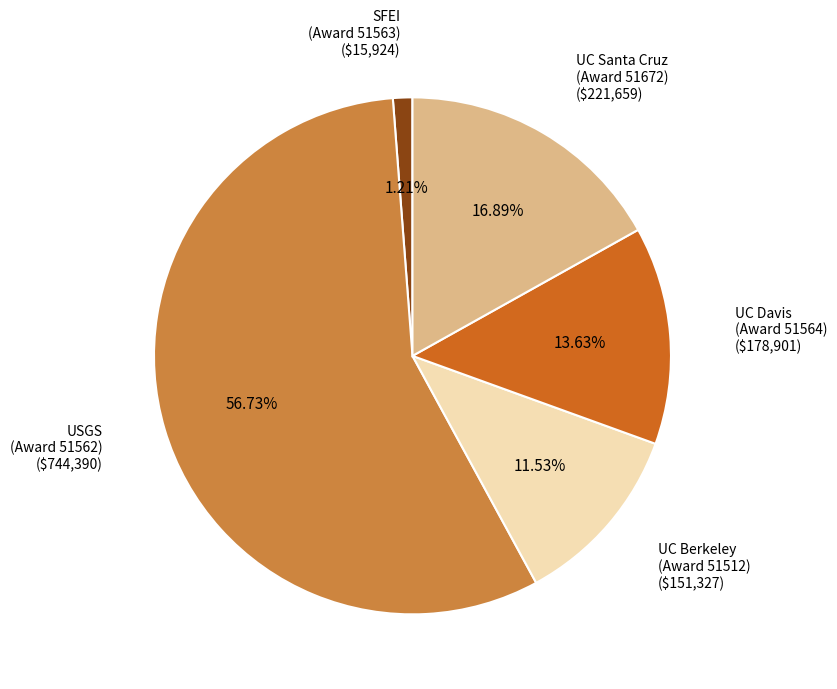

Is there a majority slice in this chart?

Yes